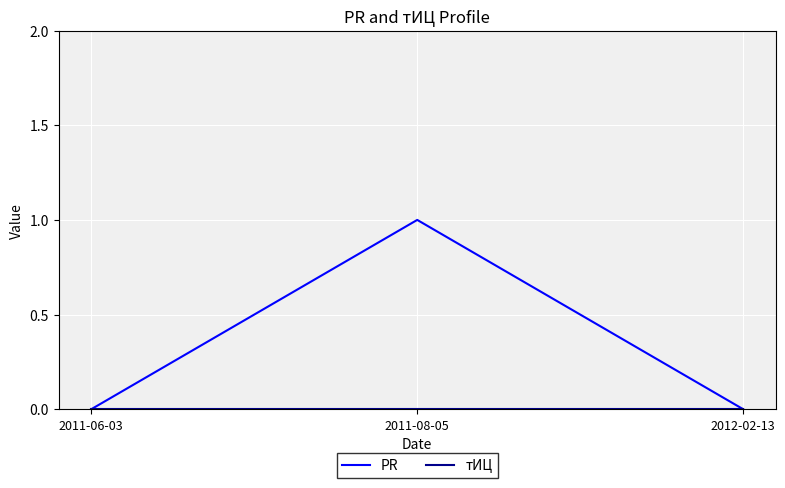

At which category is the sum across all series the highest?

2011-08-05